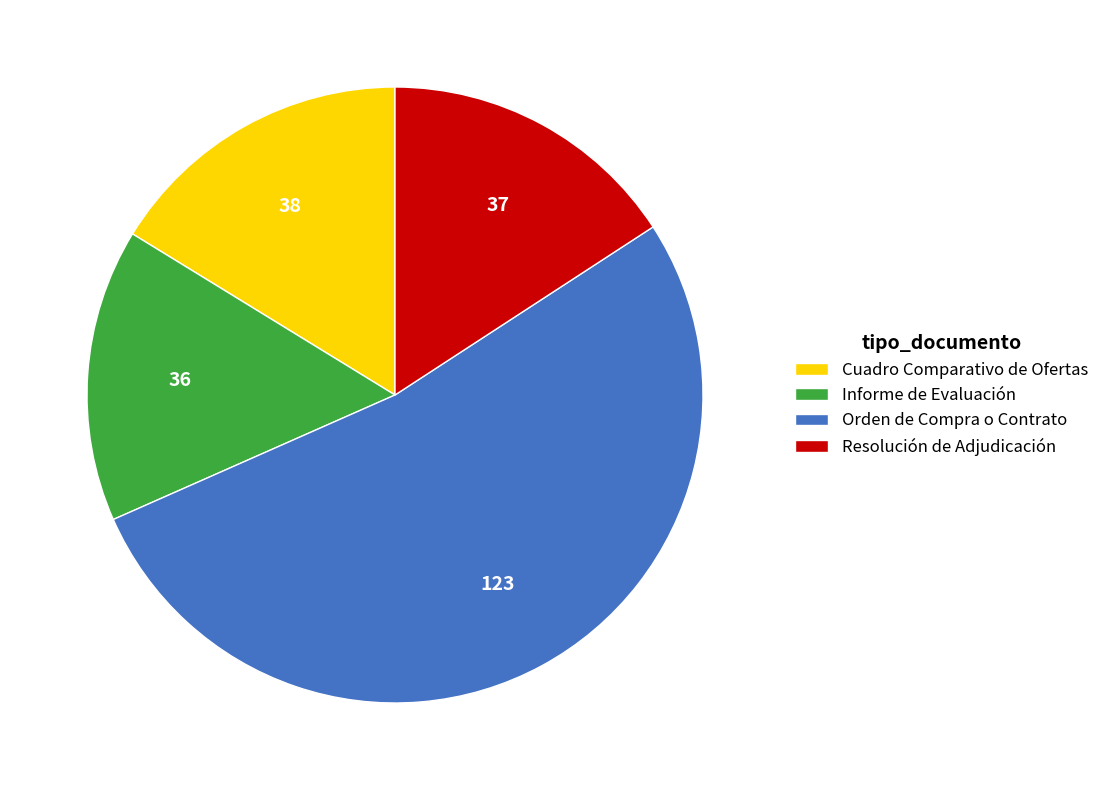

How many slices are in this pie chart?

4